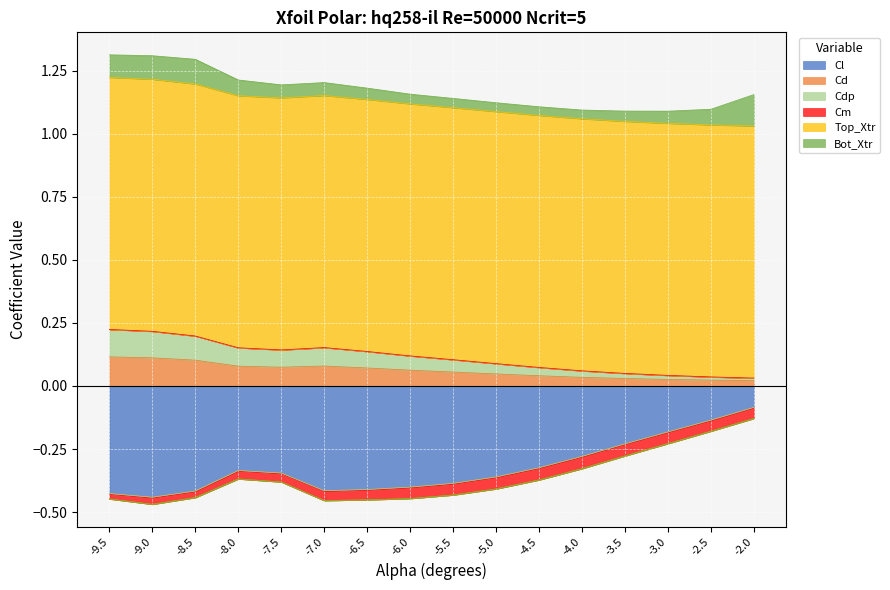

At which label does Cd reach its minimum?

-2.0